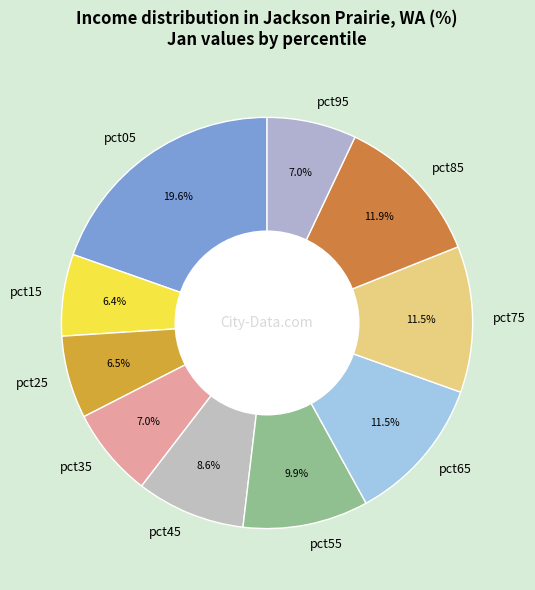

To the nearest percent, what is the combined percentage of pct35 and pct75?

19%